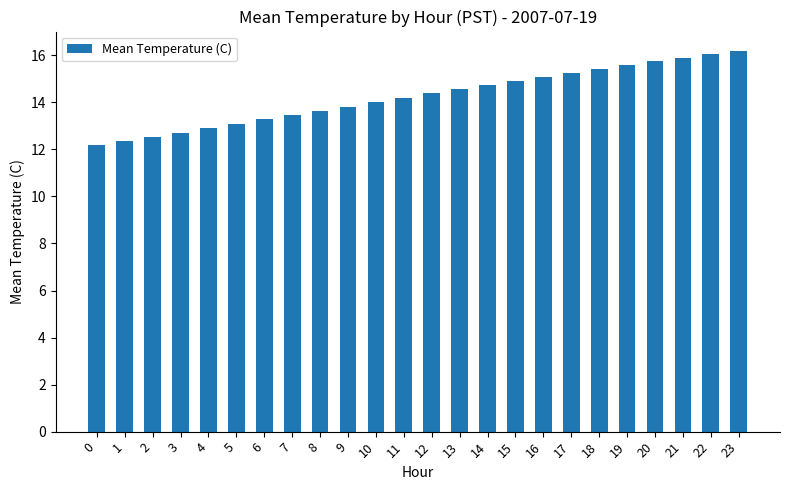

What is the ratio of the value at 22 to the value at 9?

1.2